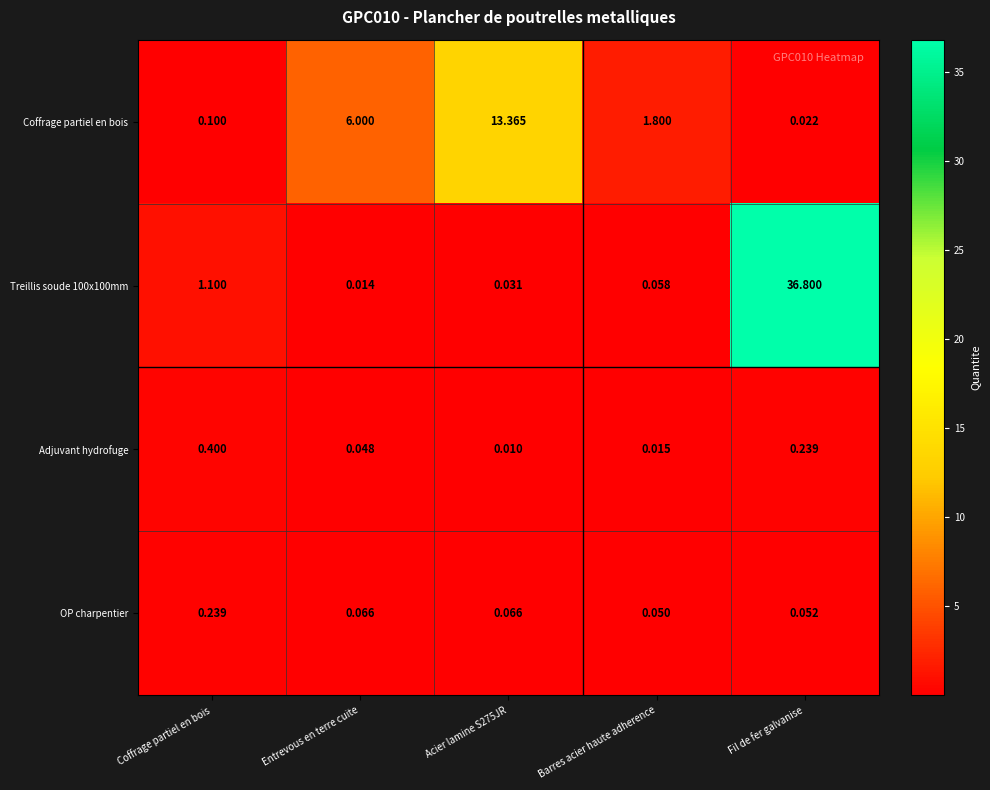

Which label corresponds to the largest value in the chart?

Fil de fer galvanise